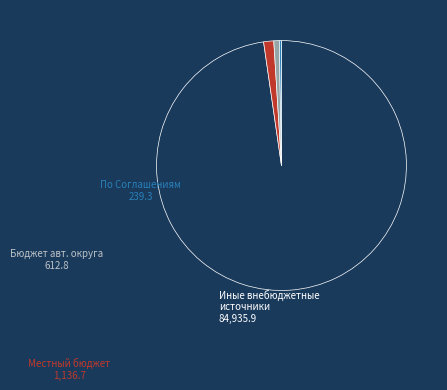

Is there a majority slice in this chart?

Yes